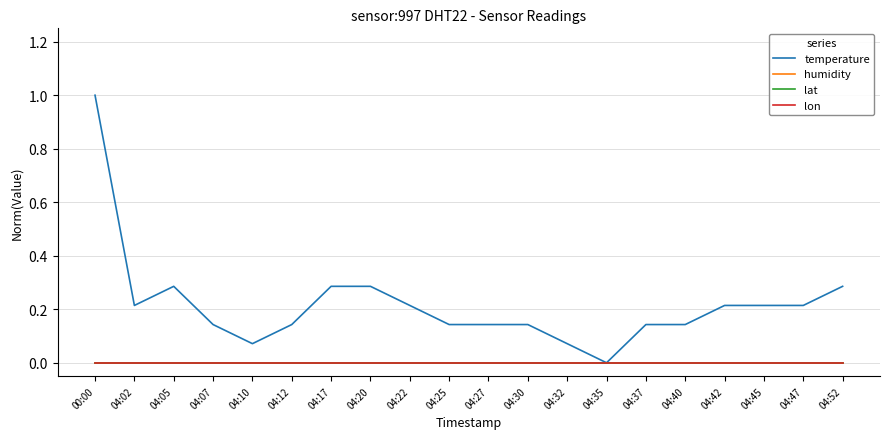

Is this an area chart (filled region under the line)?

No